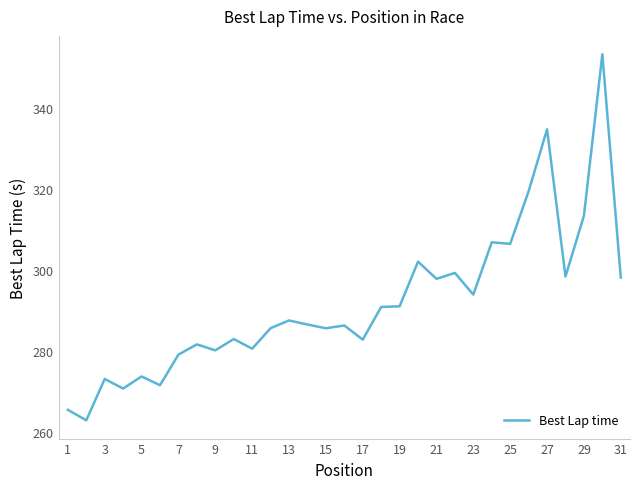

What is the difference between the maximum and minimum values?

90.4